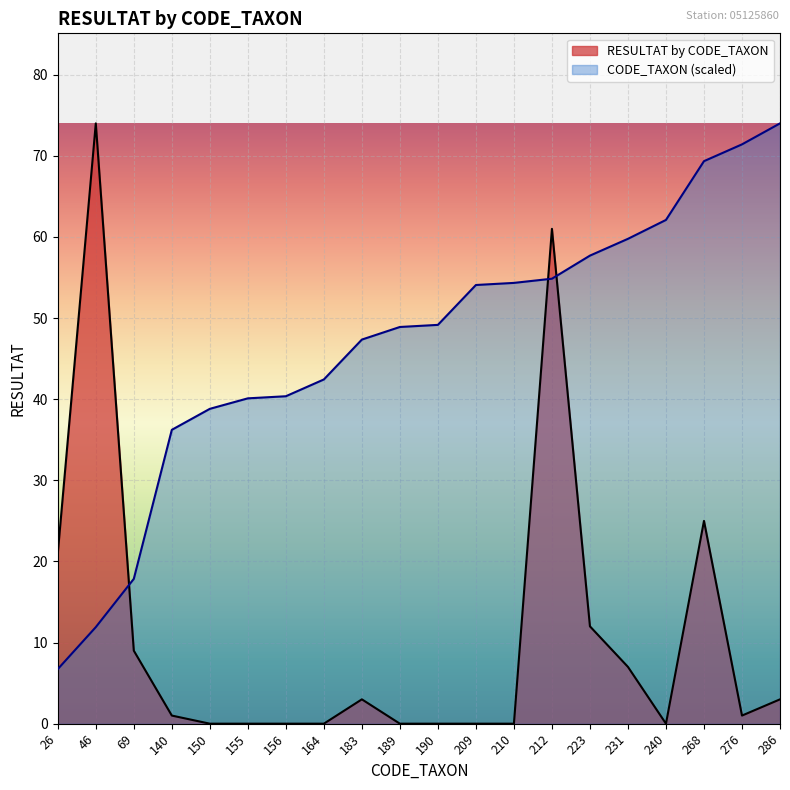

Which series has the largest range (max minus min)?

RESULTAT by CODE_TAXON